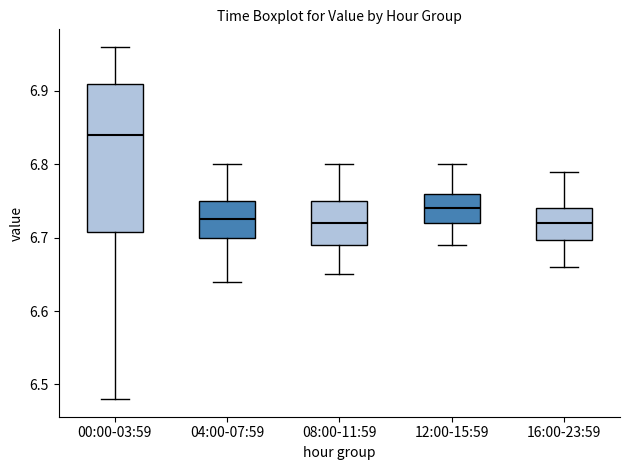

Reading left to right, read every box against the y-axis: the position of its median line, the range the box covers, and the ends of its whiskers. The values are not printed on the chart, so give them approximately, as read against the axis.

00:00-03:59: median 6.84, box 6.71 to 6.91, whiskers 6.48 to 6.96
04:00-07:59: median 6.73, box 6.70 to 6.75, whiskers 6.64 to 6.80
08:00-11:59: median 6.72, box 6.69 to 6.75, whiskers 6.65 to 6.80
12:00-15:59: median 6.74, box 6.72 to 6.76, whiskers 6.69 to 6.80
16:00-23:59: median 6.72, box 6.70 to 6.74, whiskers 6.66 to 6.79